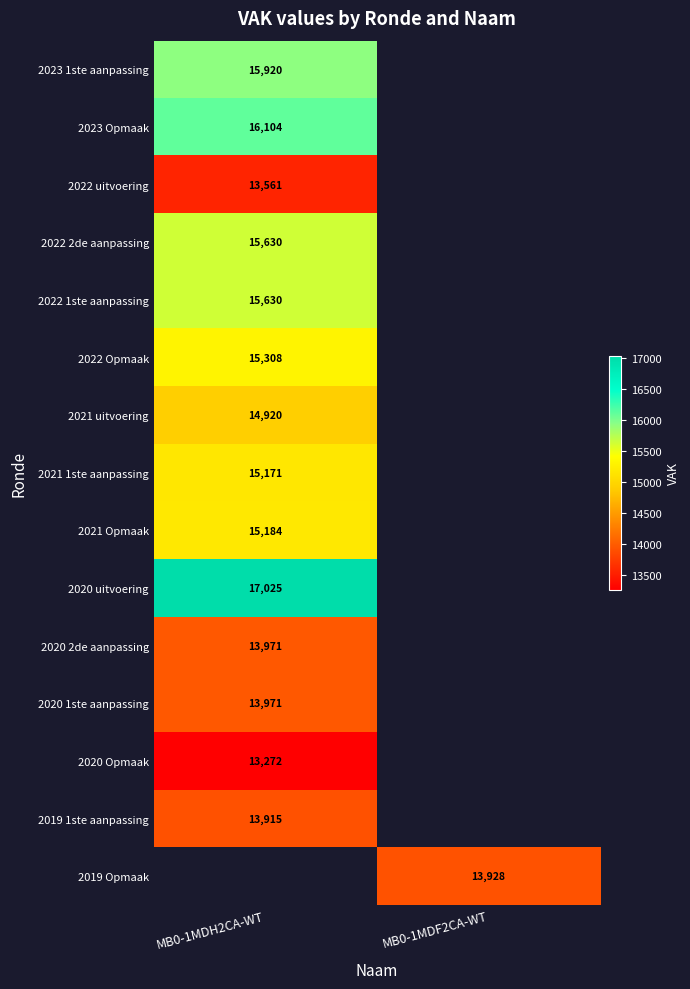

True or false: 2022 1ste aanpassing has a value of 15630 at MB0-1MDH2CA-WT.

True